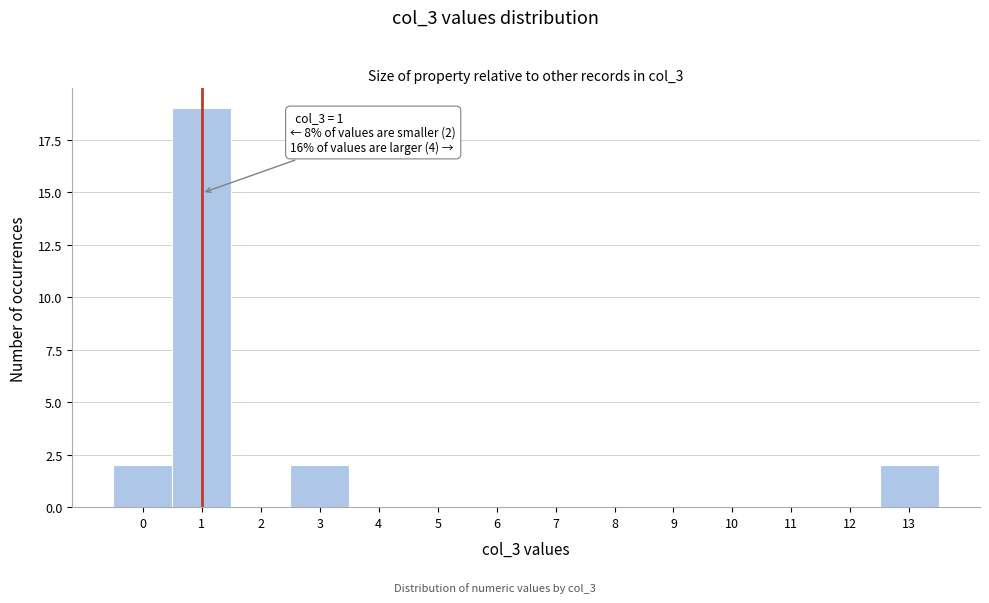

Which range on the x-axis has the tallest bar?

0.5 to 1.5